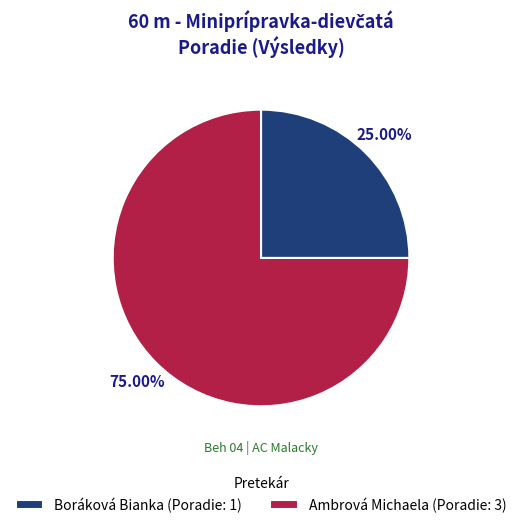

To the nearest percent, what percentage of the pie is Ambrová Michaela?

75%